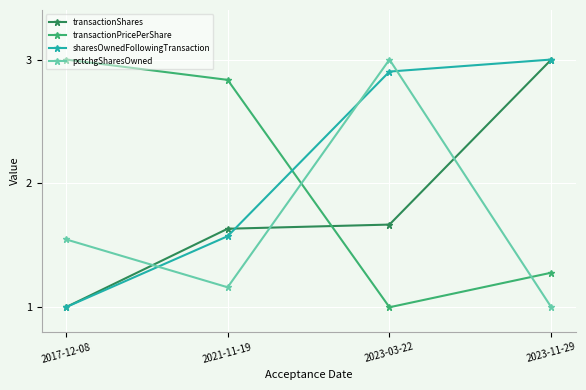

What is the sum of the pctchgSharesOwned values at 2023-03-22 and 2017-12-08?

4.5